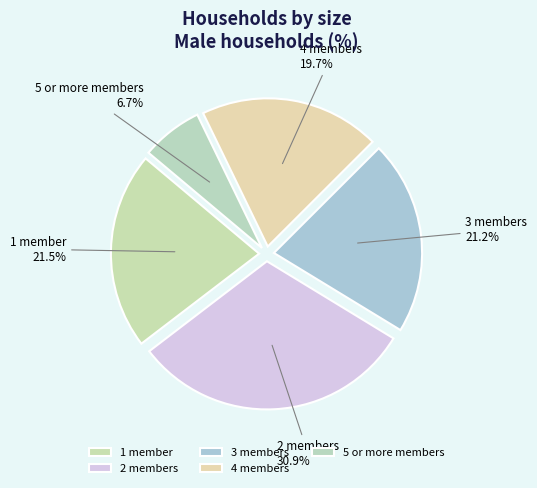

To the nearest percent, what is the combined percentage of 5 or more members and 1 member?

28%